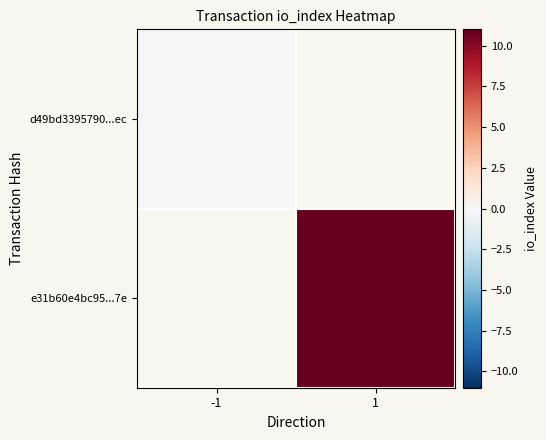

Rank the series by their maximum value, from lowest to highest.

d49bd3395790...ec, e31b60e4bc95...7e